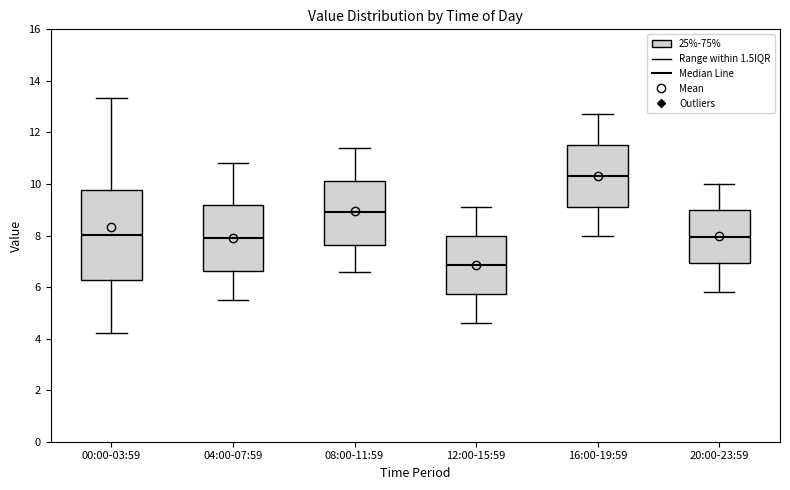

Reading left to right, transcribe this box plot: for each box, give where its median line is, the range the box spans, and where its two whiskers end, as read against the y-axis. The values are not printed on the chart, so give them approximately, as read against the axis.

00:00-03:59: median 8.0, box 6.2 to 9.8, whiskers 4.2 to 13.4
04:00-07:59: median 8.0, box 6.6 to 9.2, whiskers 5.6 to 10.8
08:00-11:59: median 9.0, box 7.6 to 10.2, whiskers 6.6 to 11.4
12:00-15:59: median 6.8, box 5.8 to 8.0, whiskers 4.6 to 9.2
16:00-19:59: median 10.4, box 9.2 to 11.6, whiskers 8.0 to 12.8
20:00-23:59: median 8.0, box 7.0 to 9.0, whiskers 5.8 to 10.0